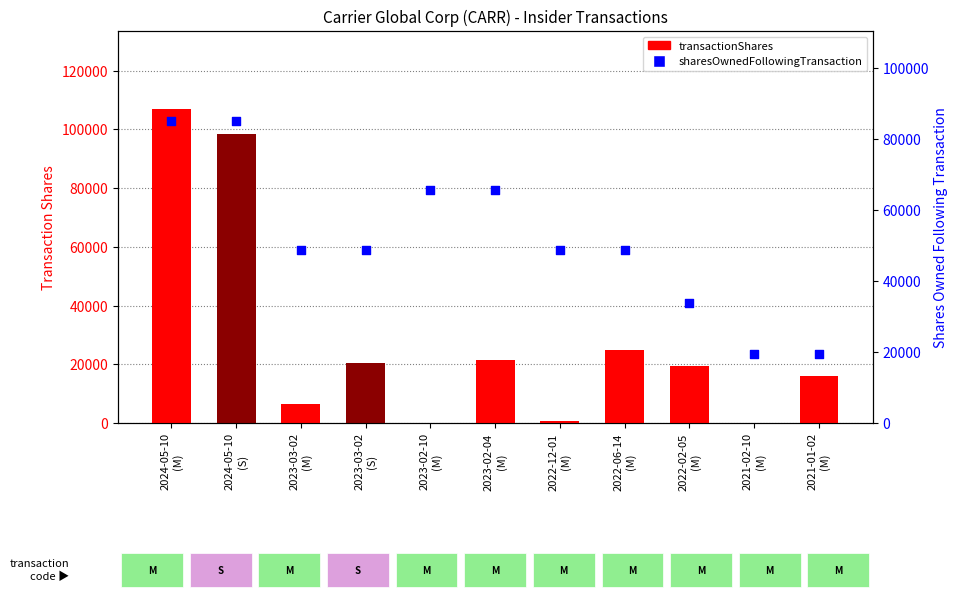

Which series has the largest total across all categories?

sharesOwnedFollowingTransaction